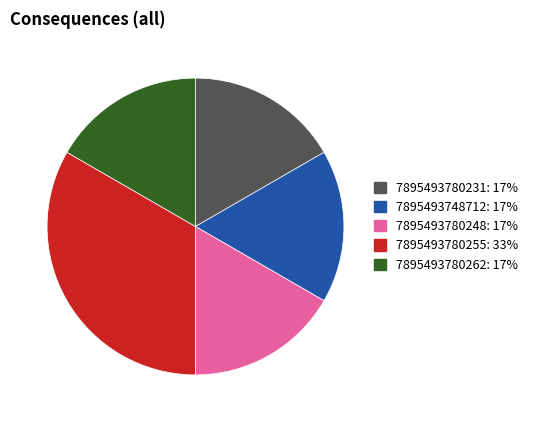

Count the number of slices in the pie.

5